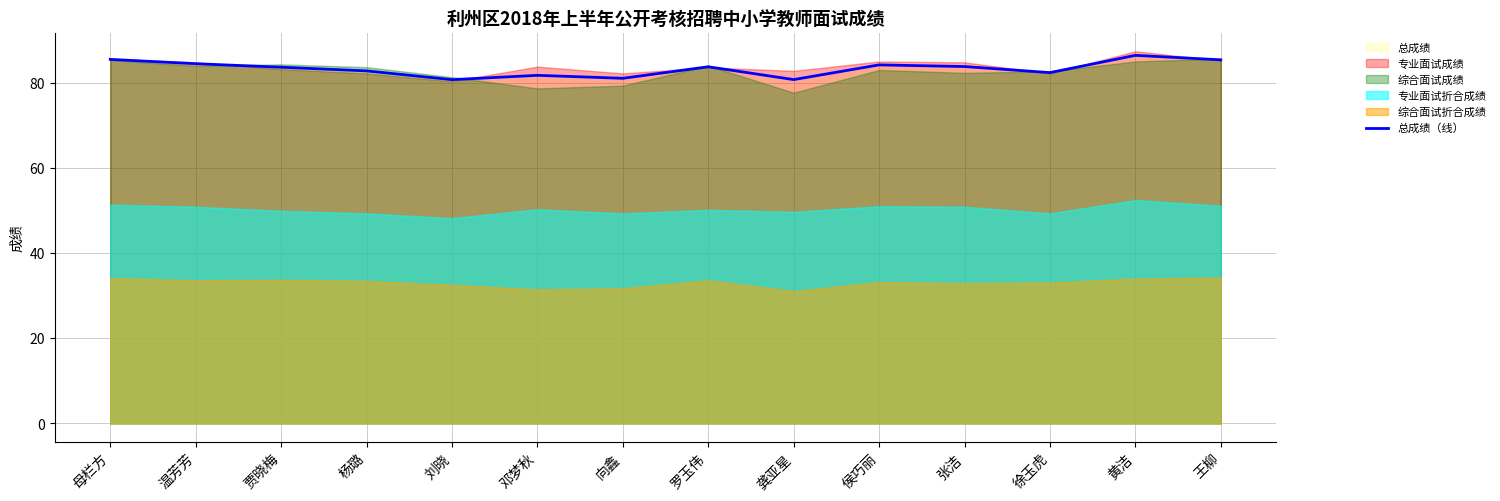

Which has a higher value, 龚亚星 or 杨璐?

杨璐